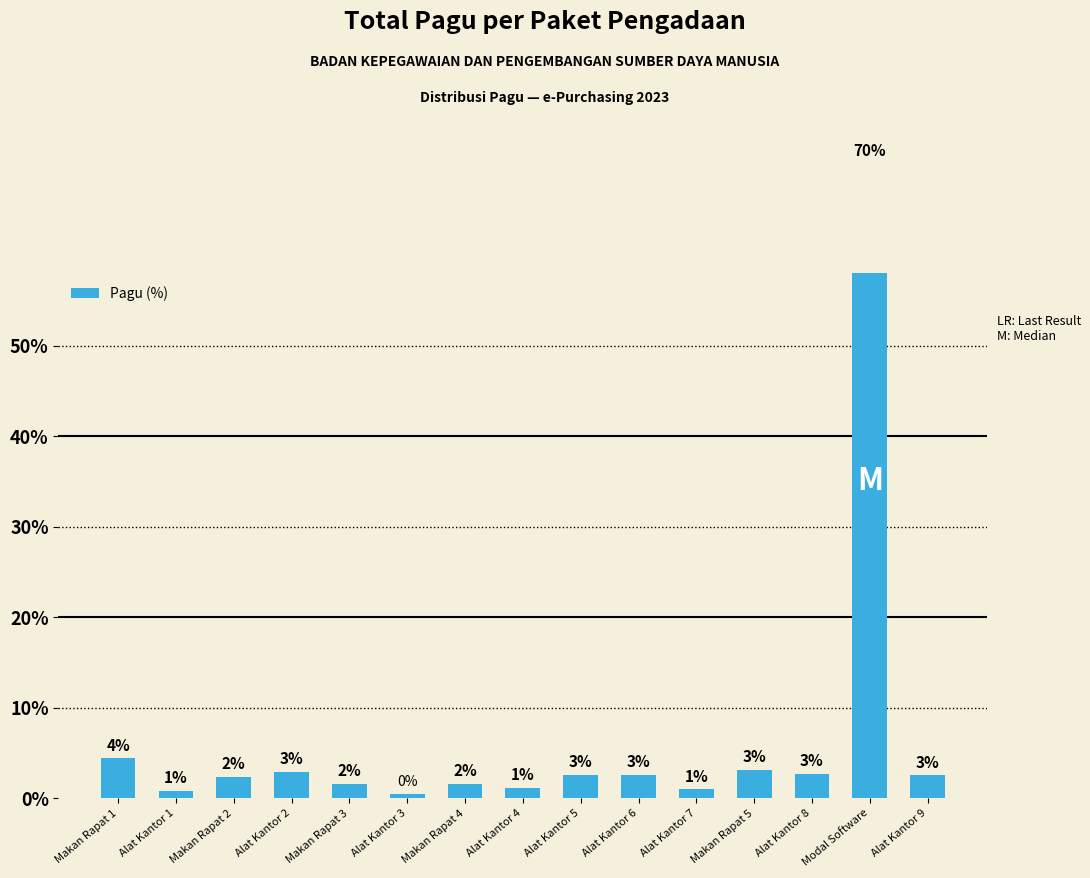

How many bars are there in total?

15